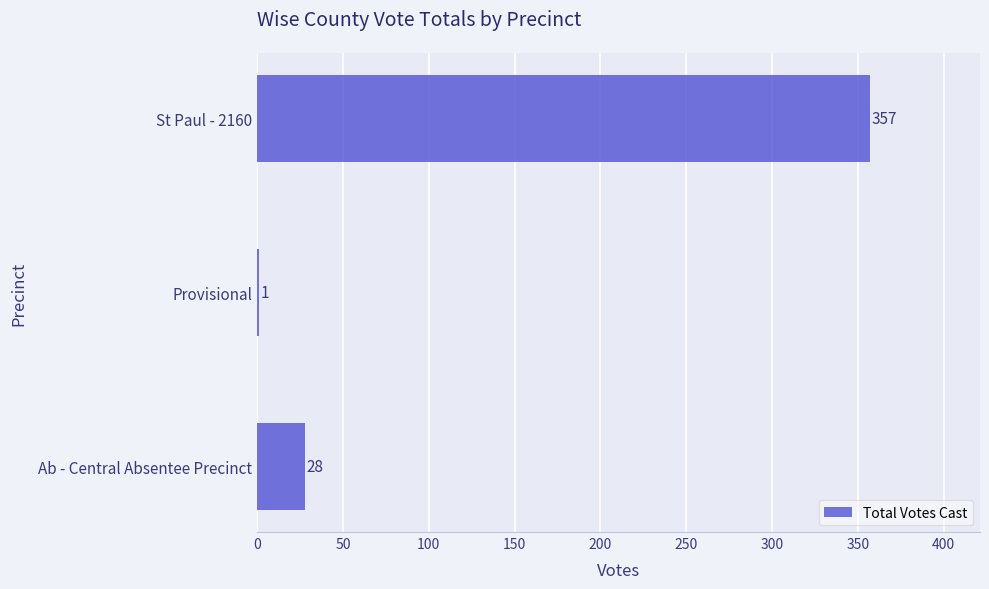

Which label corresponds to the largest value in the chart?

St Paul - 2160